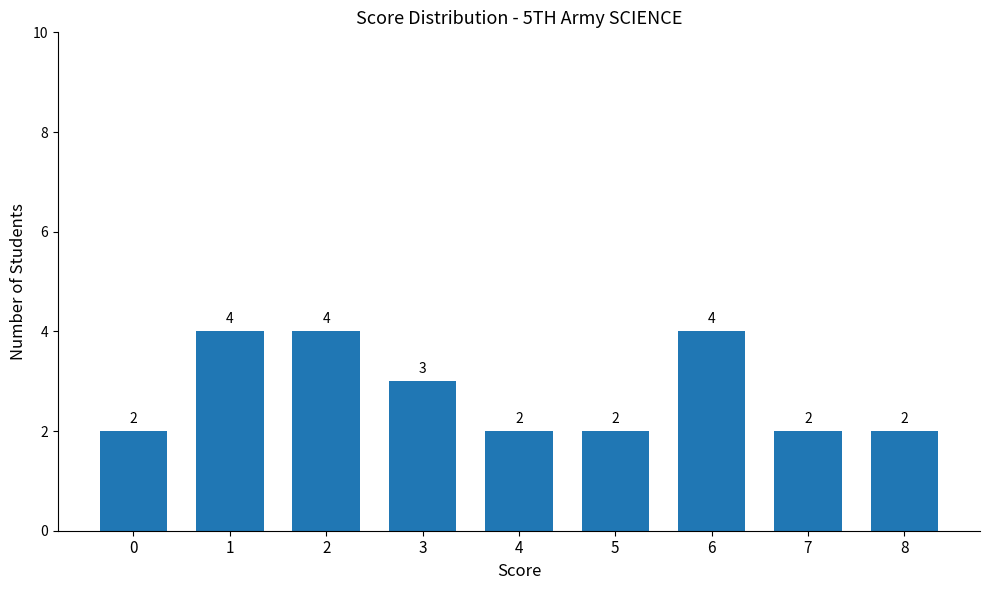

What is the sum of all values?

25